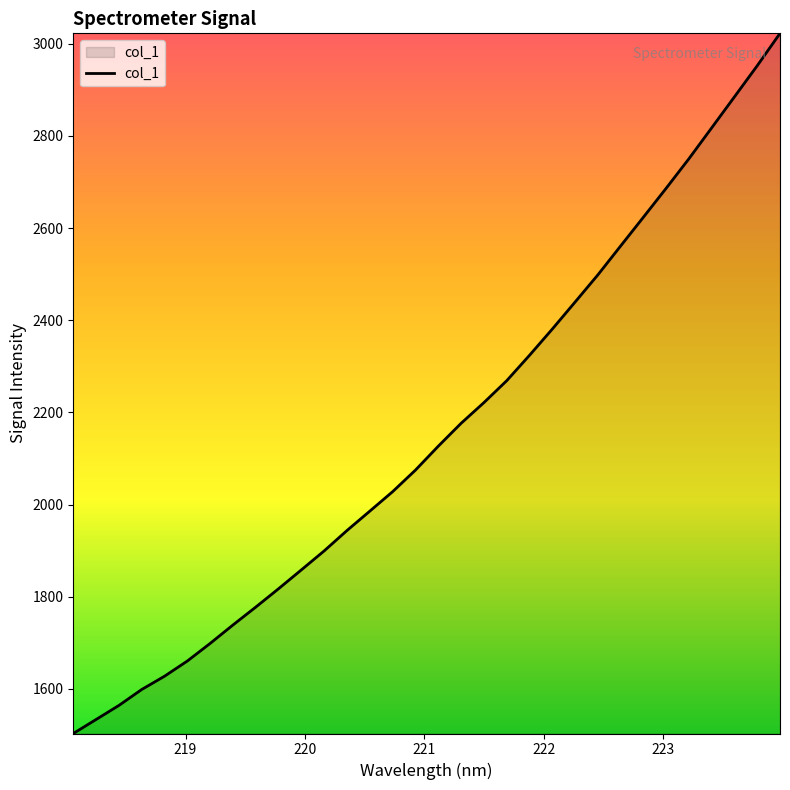

Reading right to left, extract all data points from this chart.

3022.6	2952.3	2884.8	2817.5	2750.4	2686.3	2623.4	2560.9	2498.2	2439.2	2380.6	2323.7	2268.6	2221.1	2176.2	2126.6	2074.7	2028.0	1985.8	1943.7	1899.5	1858.3	1817.4	1777.5	1738.7	1698.6	1660.4	1627.4	1598.6	1564.0	1533.5	1503.0